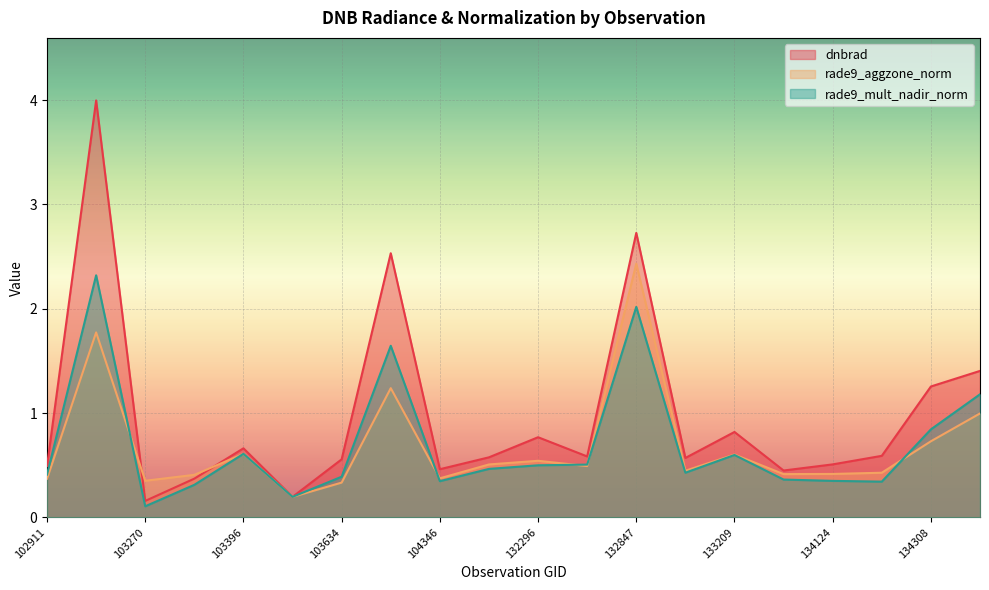

What is the difference between the second highest and minimum values in the rade9_mult_nadir_norm series?

1.9